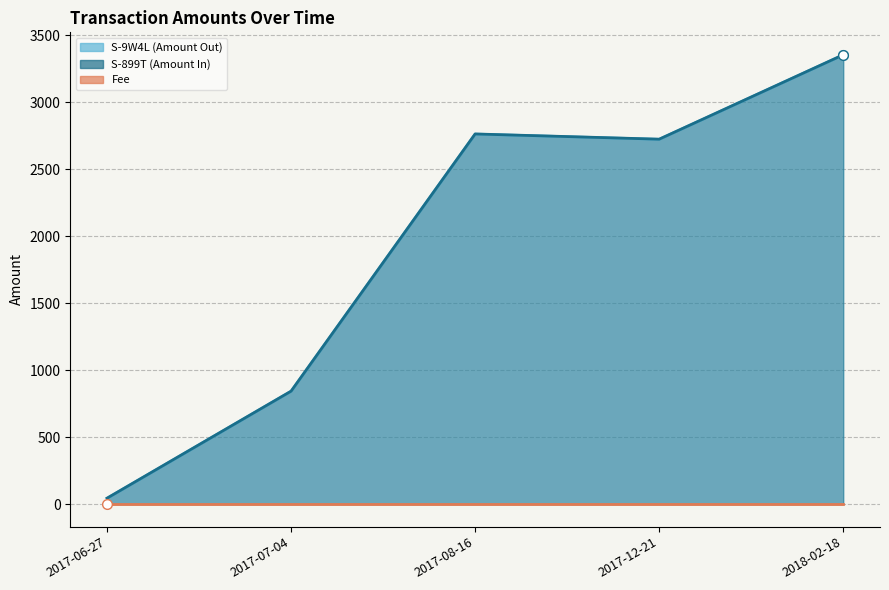

True or false: S-899T (Amount In) and S-9W4L (Amount Out) cross at least once.

False